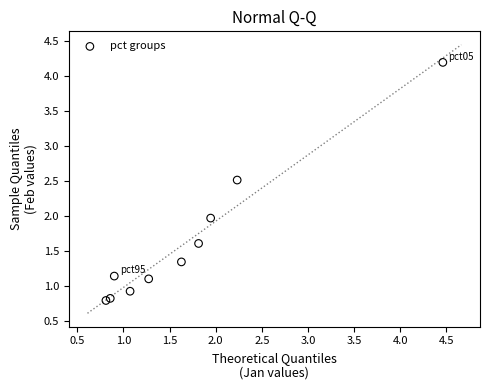

What is the average Y value?

1.6